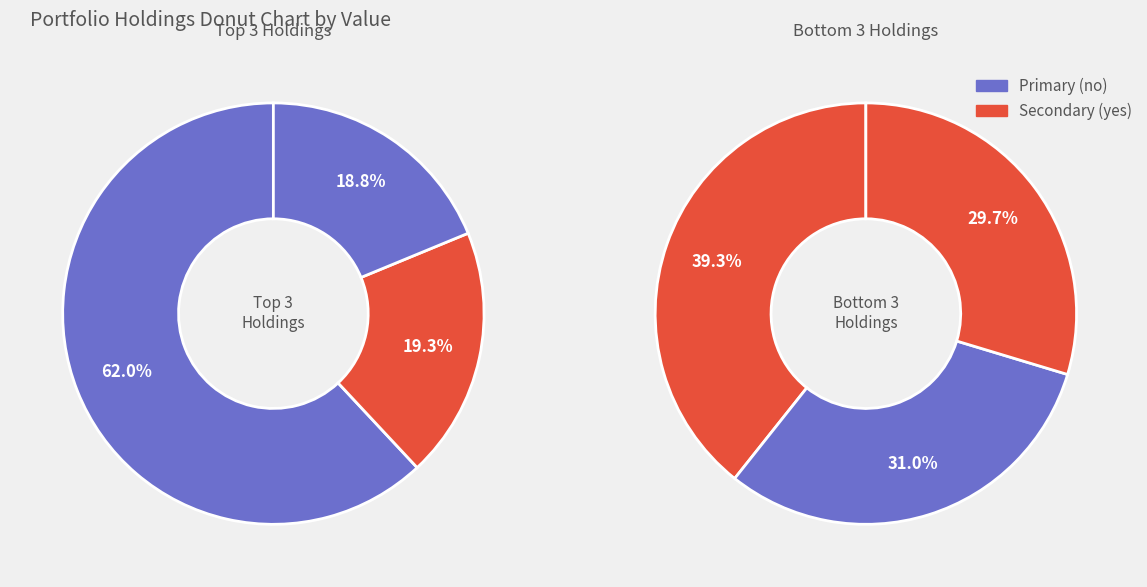

How many slices are in this pie chart?

6